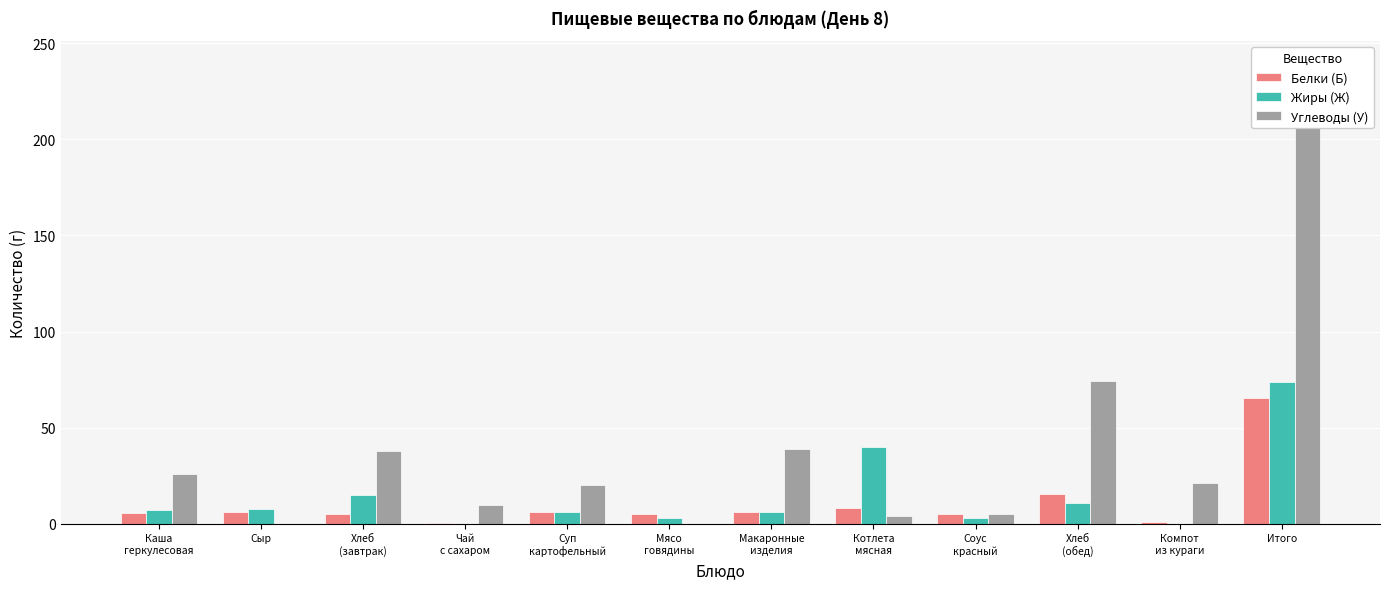

Rank the series at Каша
геркулесовая from highest to lowest value.

Углеводы (У), Жиры (Ж), Белки (Б)